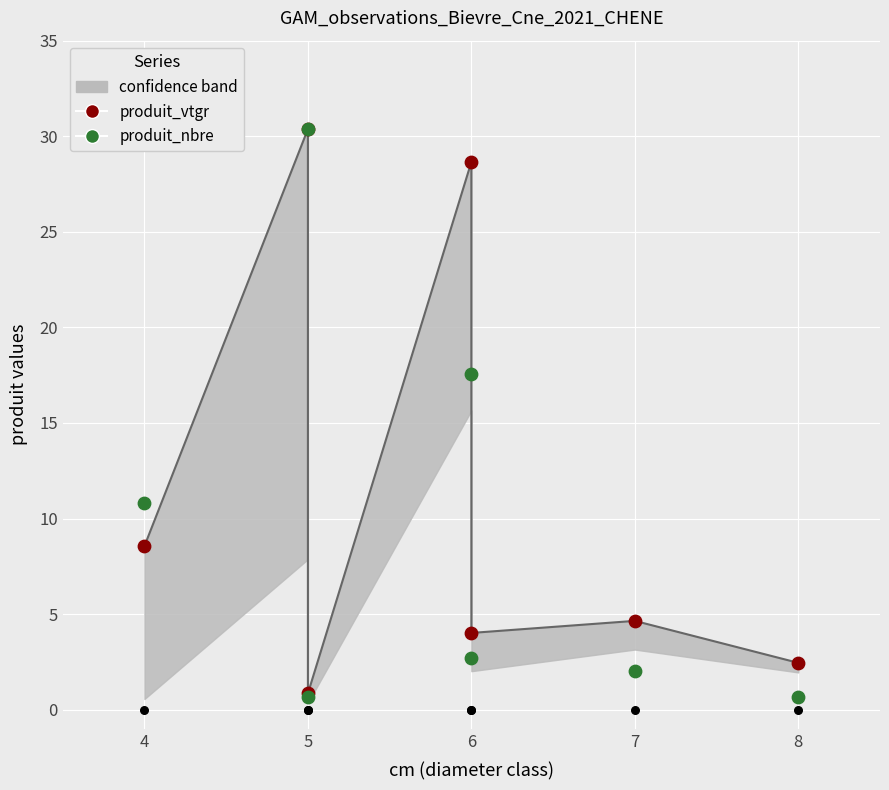

At how many categories does at least one series exceed 16?

2